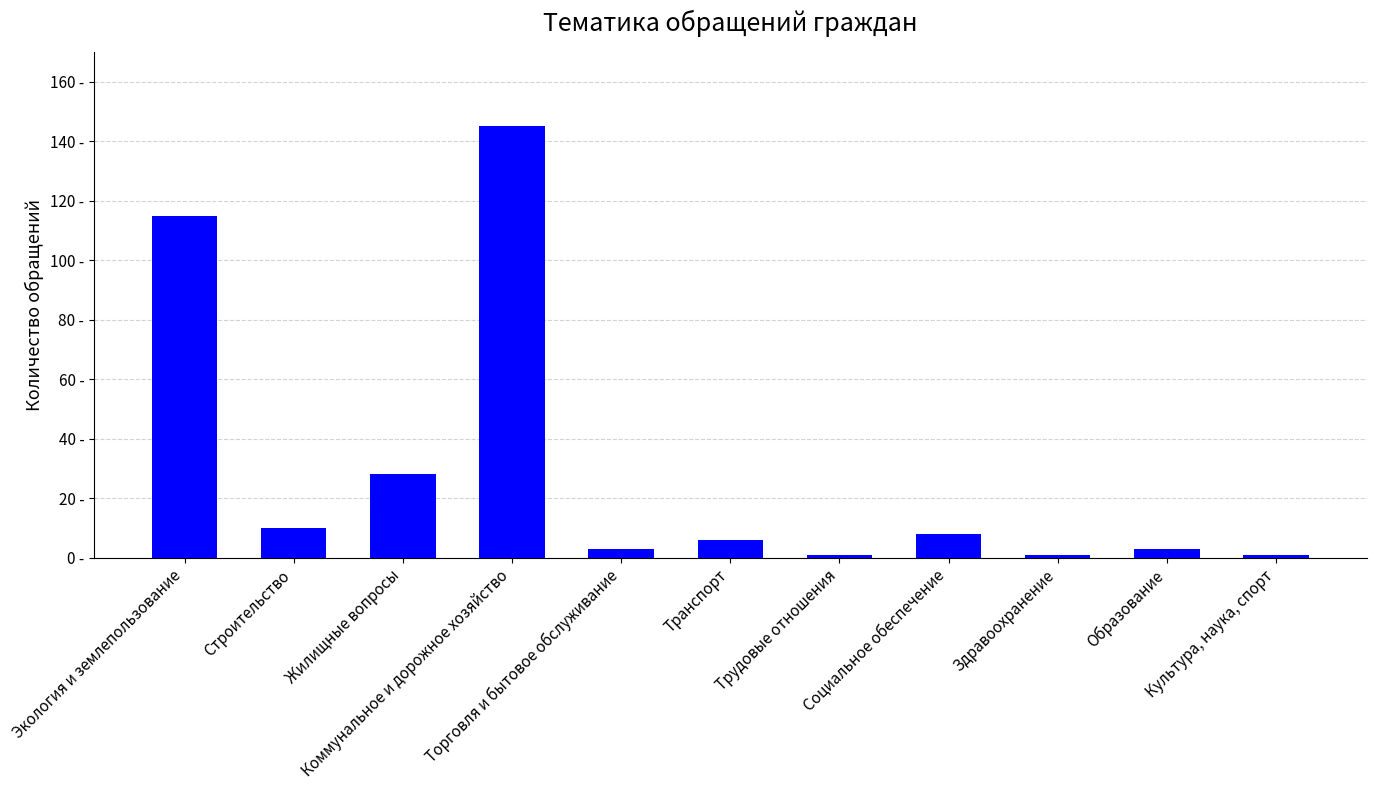

Are the bars grouped side by side (vs. stacked)?

No